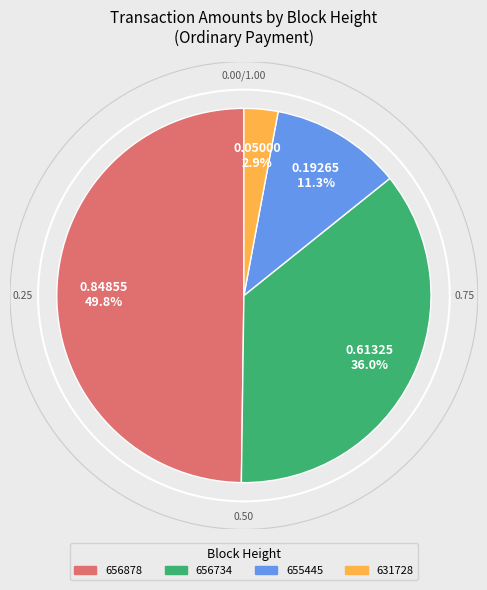

True or false: 656878 accounts for 58% of the total.

False